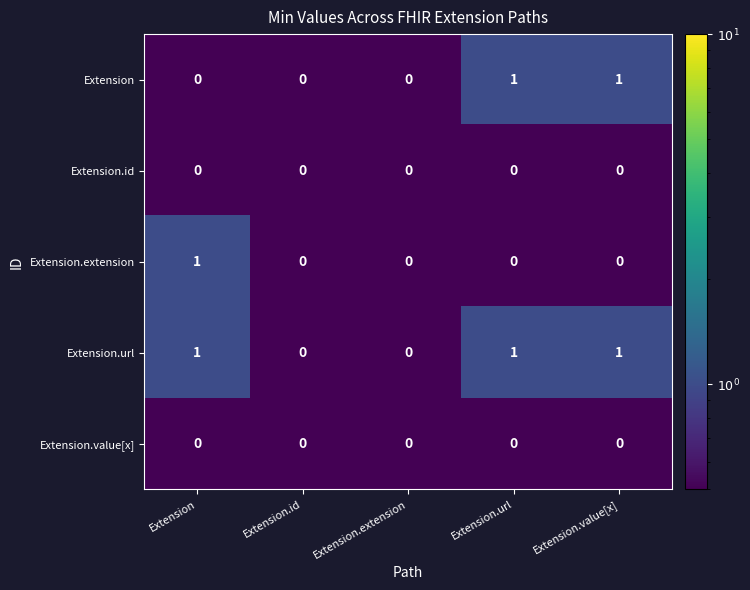

Which series has the largest total across all categories?

Extension.url